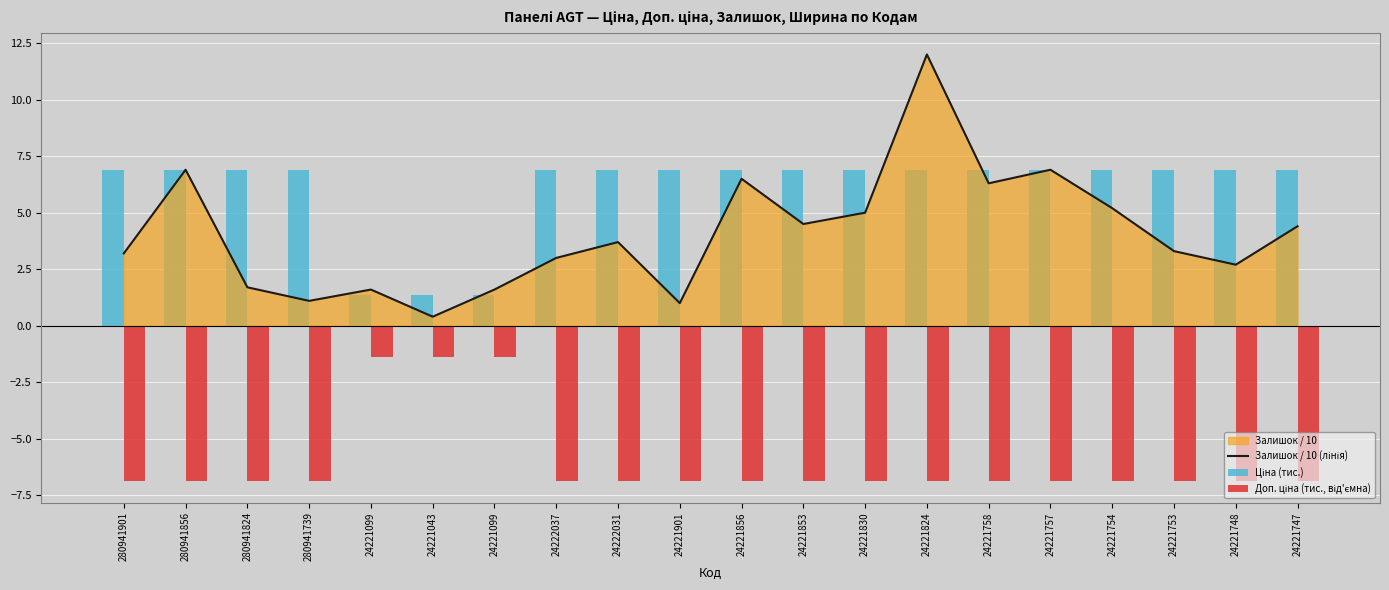

At which category is the sum across all series the highest?

24221824